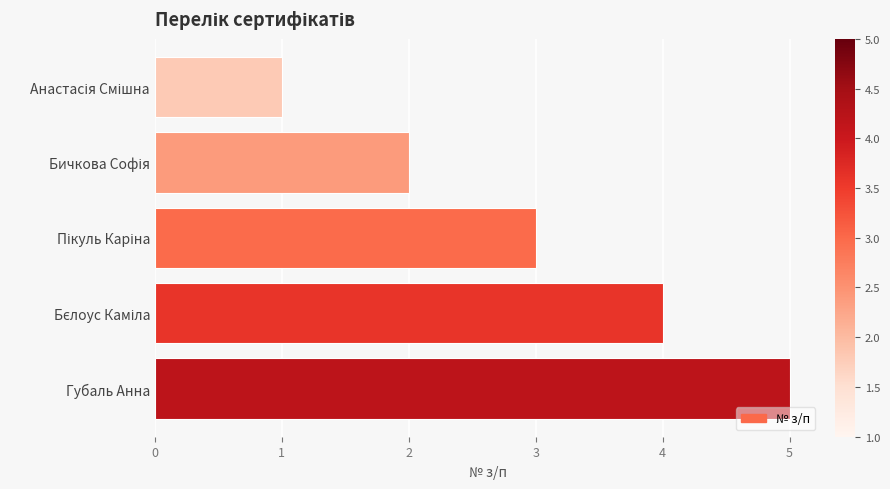

What is the label of the 5th bar from the top?

Губаль Анна